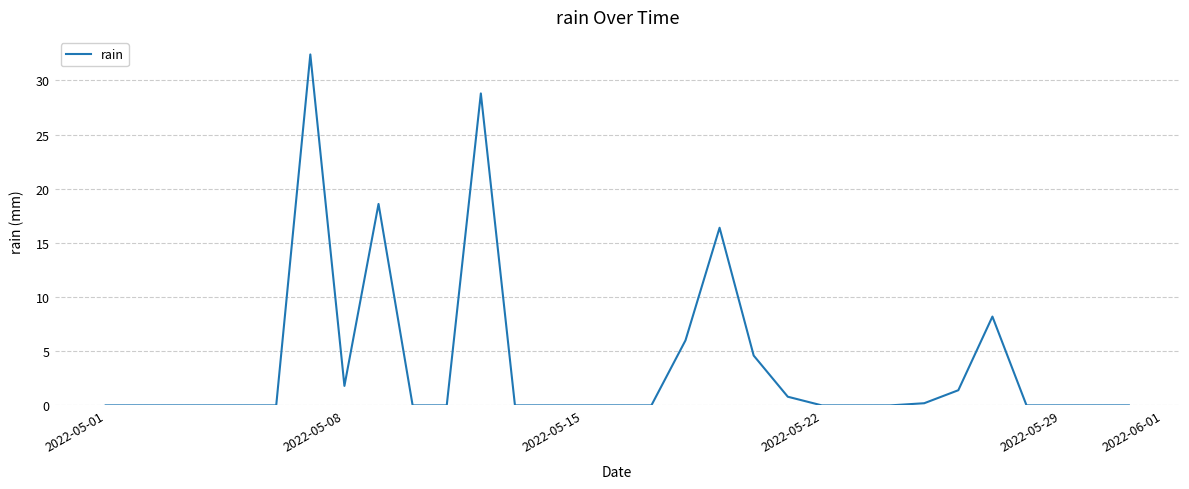

What is the difference between the maximum and minimum values?

32.4